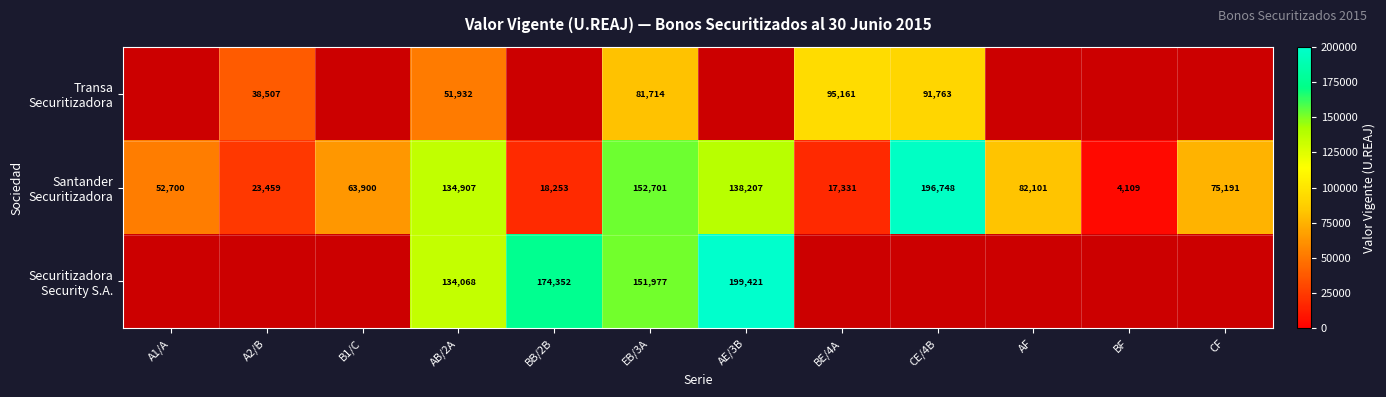

How many values in the Securitizadora Security S.A. series are below 199421?

3